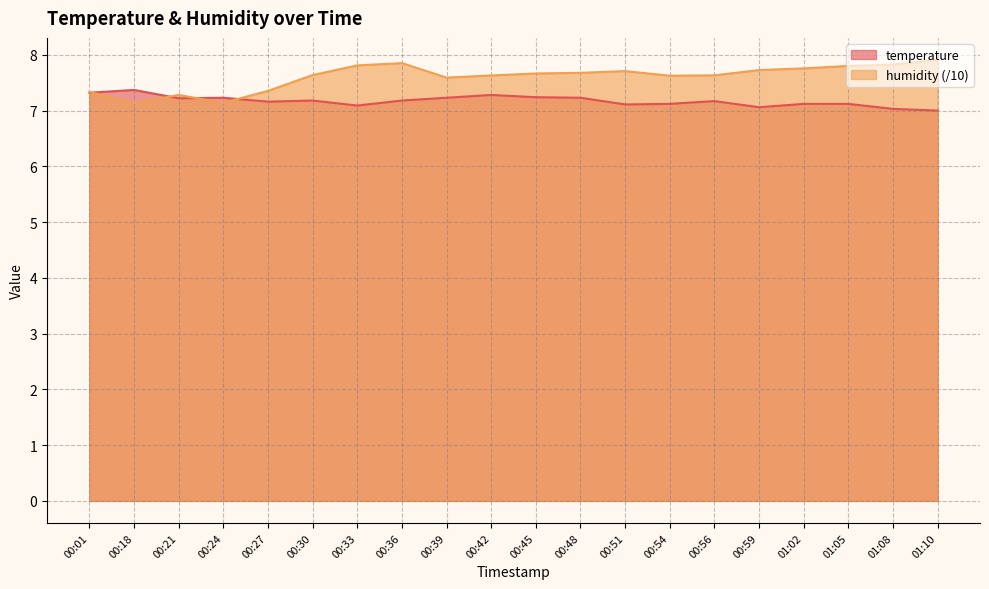

Is the value of humidity at 00:18 greater than the value of temperature at 01:08?

Yes